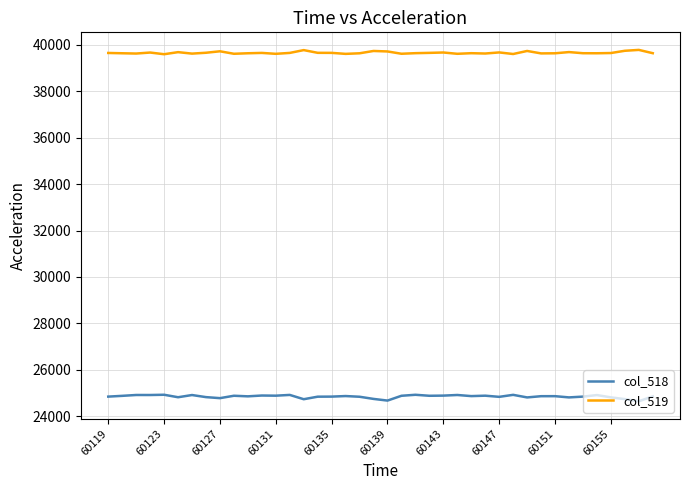

How many values in the col_518 series are below 24858?

20